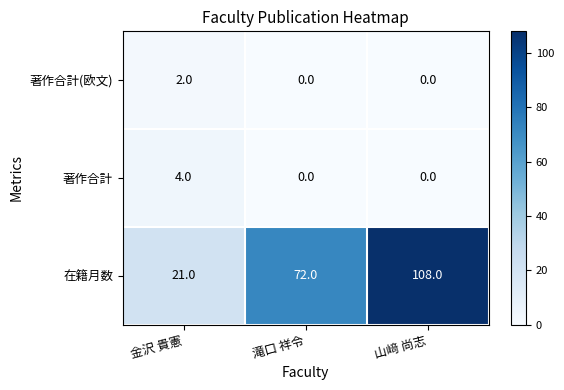

What is the lowest value of the 在籍月数 series?

21